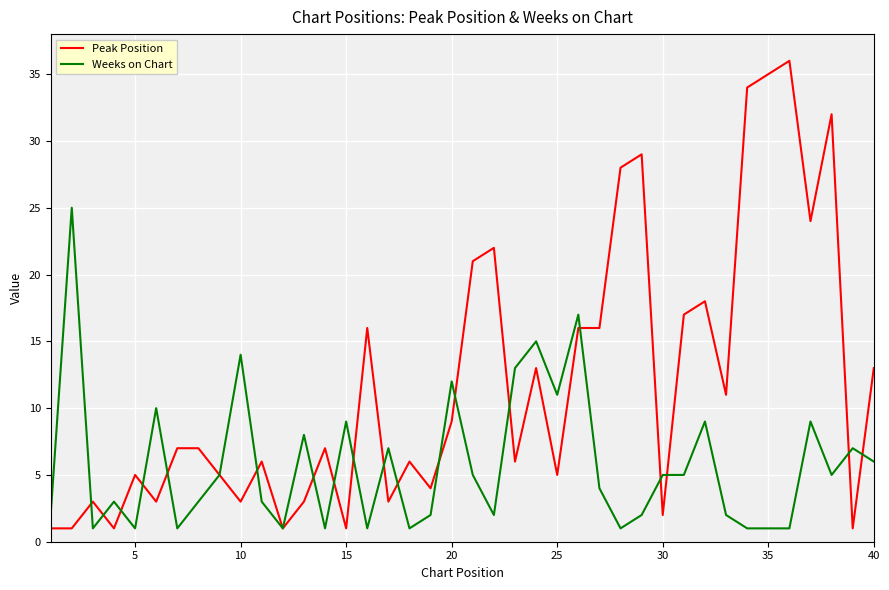

Which series has the largest range (max minus min)?

Peak Position